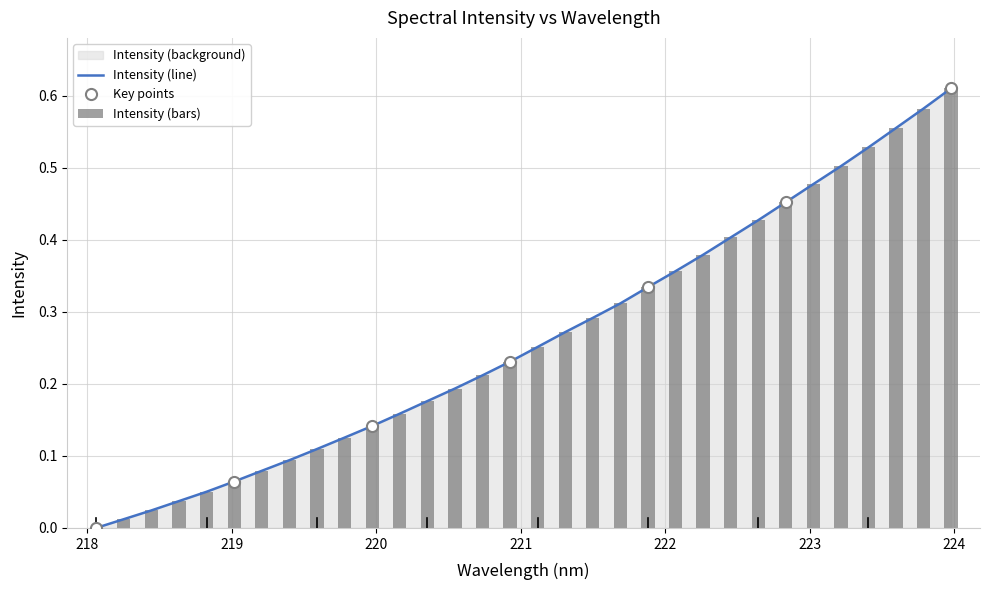

Count the number of categories in the chart.

32